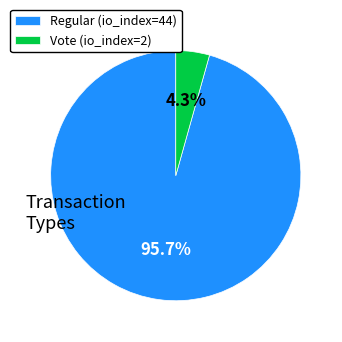

Which has a higher value, Vote (io_index=2) or Regular (io_index=44)?

Regular (io_index=44)